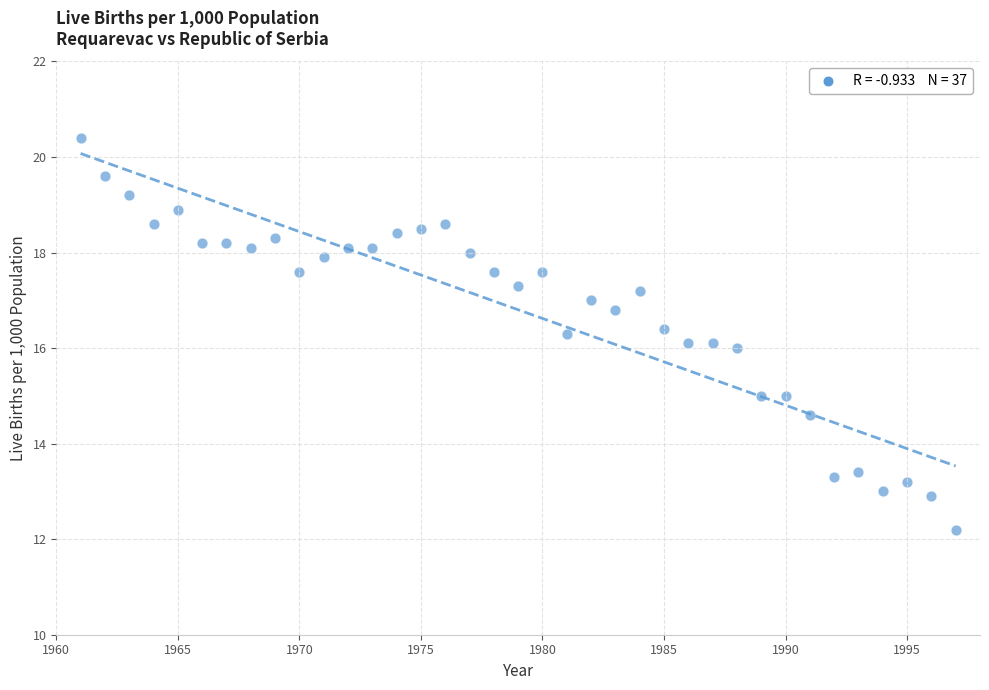

What is the range of Y values (max minus min)?

8.2